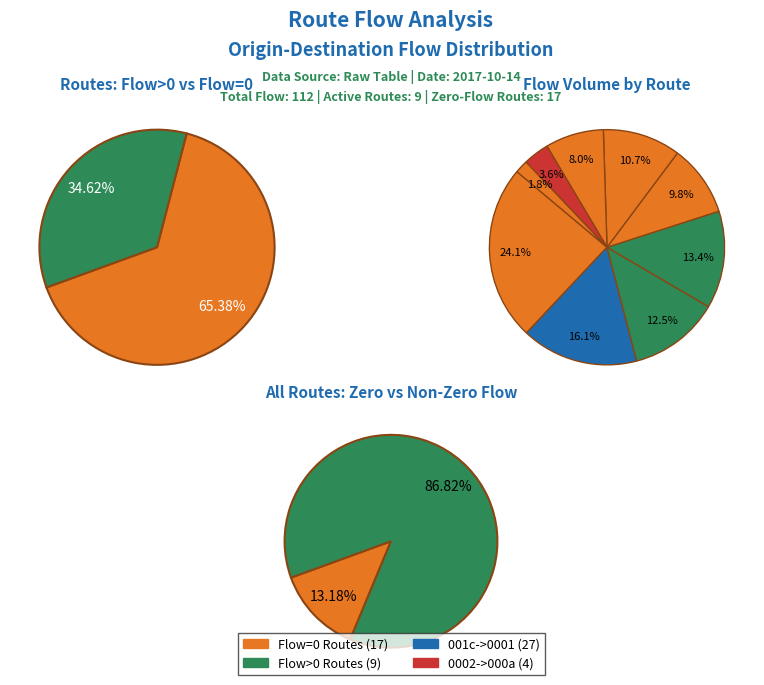

Does any single category account for the majority?

No